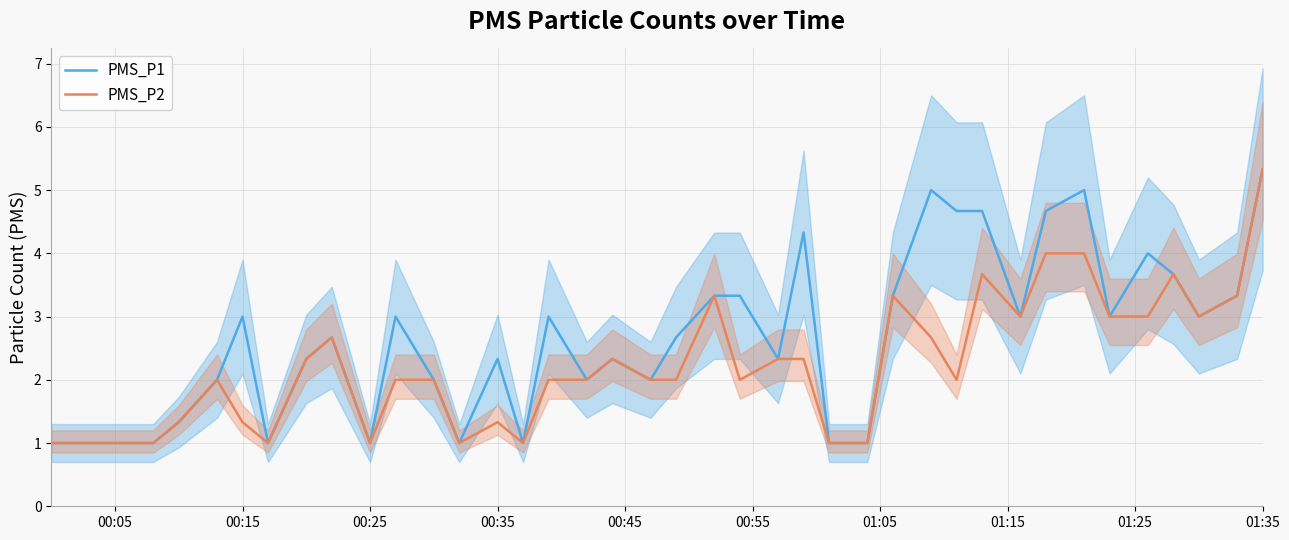

The PMS_P1 series shows 1.1 at 01:35. True or false?

False